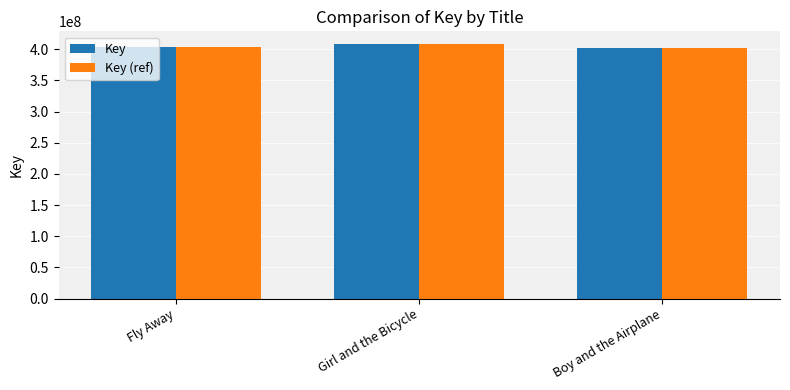

What is the sum of the Key (ref) values at Fly Away and Girl and the Bicycle?

812198174